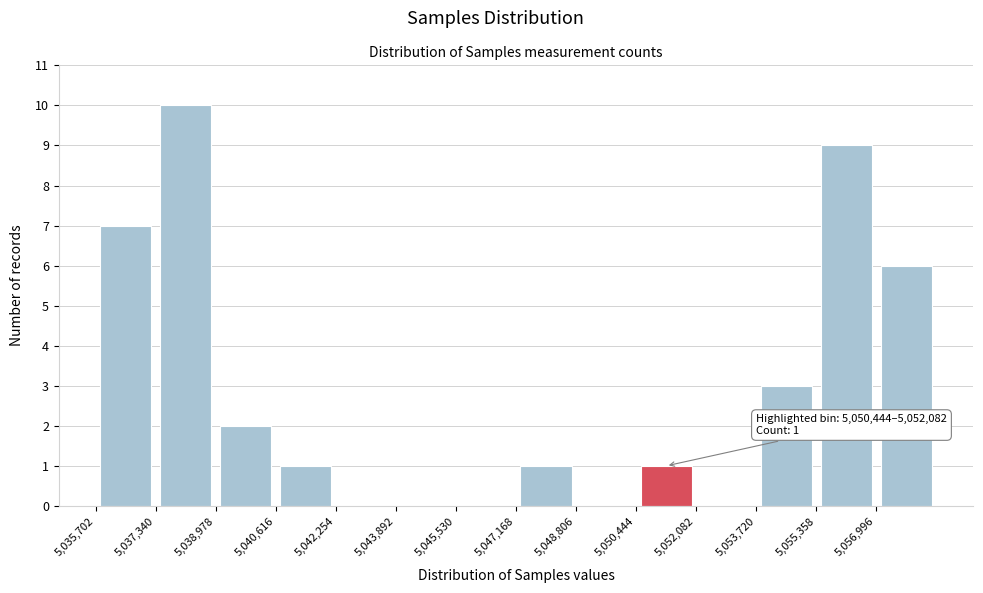

Over which range of the x-axis is the bar tallest?

5037400 to 5039000